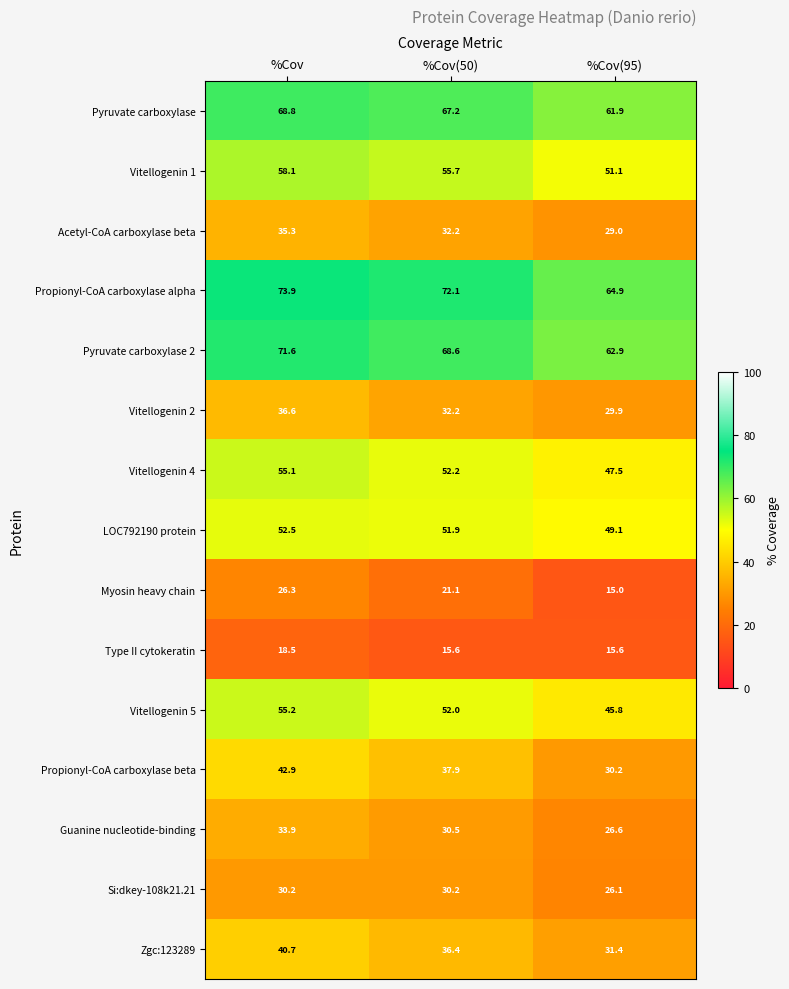

What is the maximum value for LOC792190 protein?

52.5